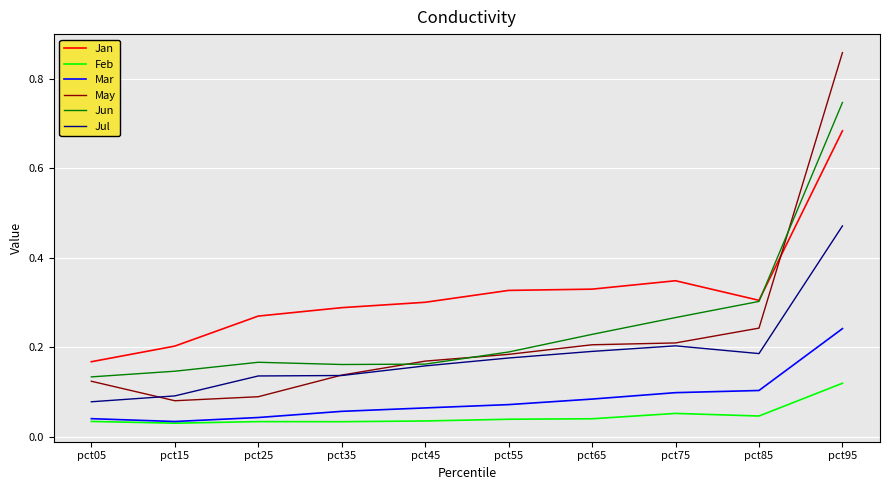

The value of May at pct15 is 0.1. True or false?

True